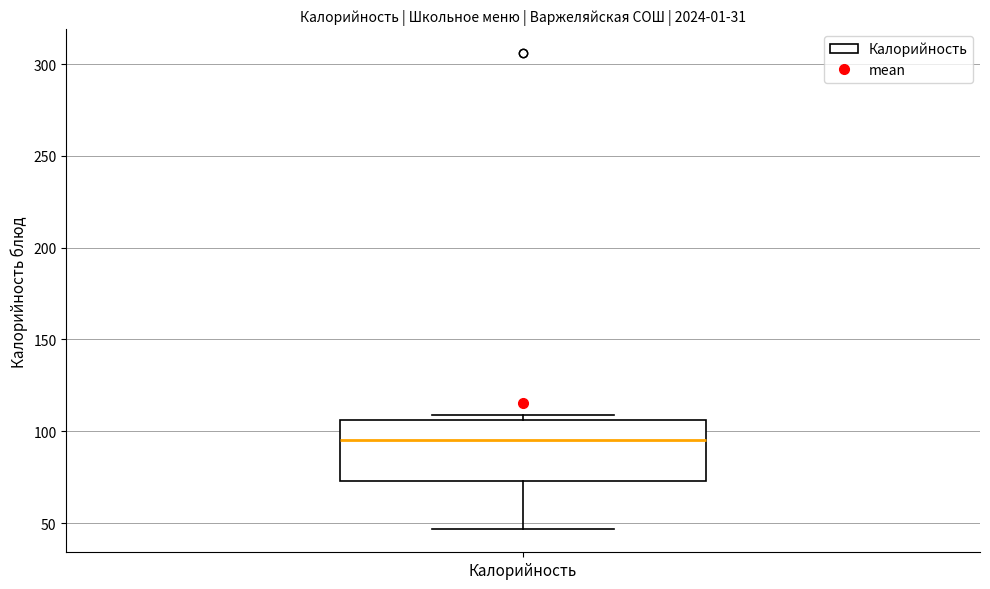

Transcribe this box plot: give where the median line is, the range the box spans, and where the two whiskers end, as read against the y-axis. The values are not printed on the chart, so give them approximately, as read against the axis.

median 95, box 75 to 105, whiskers 45 to 110